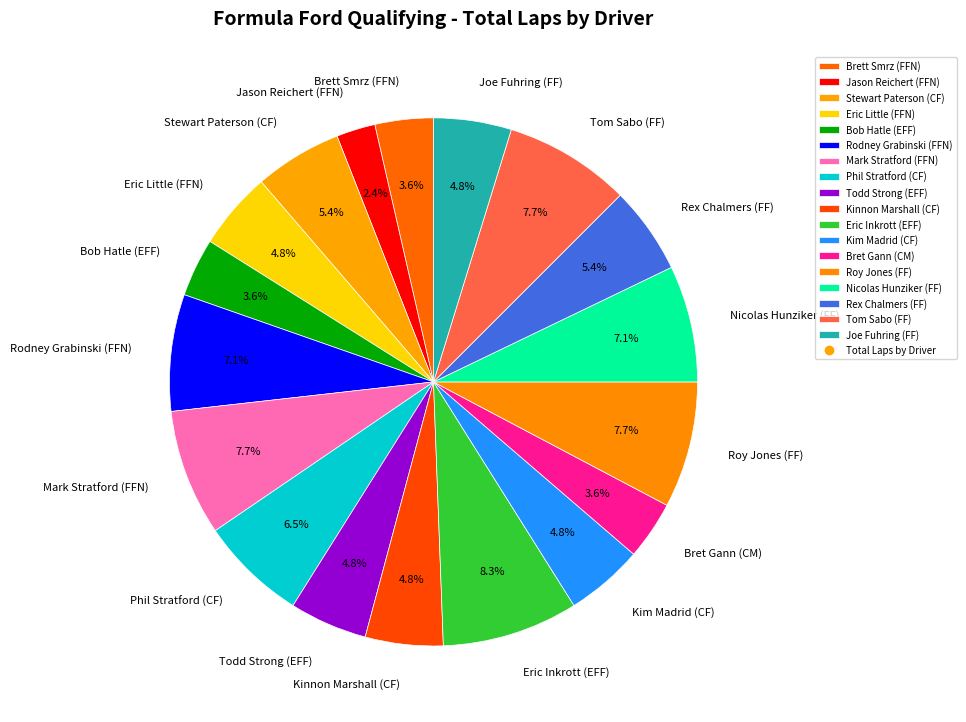

Is Jason Reichert (FFN) the majority of the pie?

No